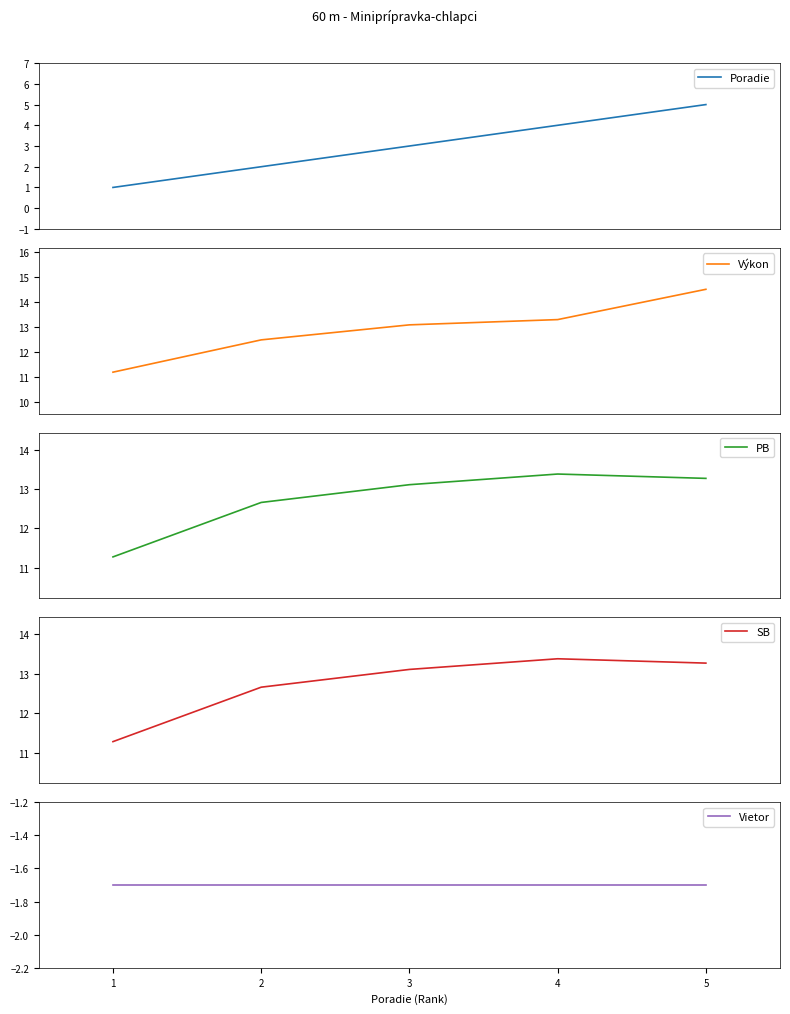

What is the highest value of the Výkon series?

14.5